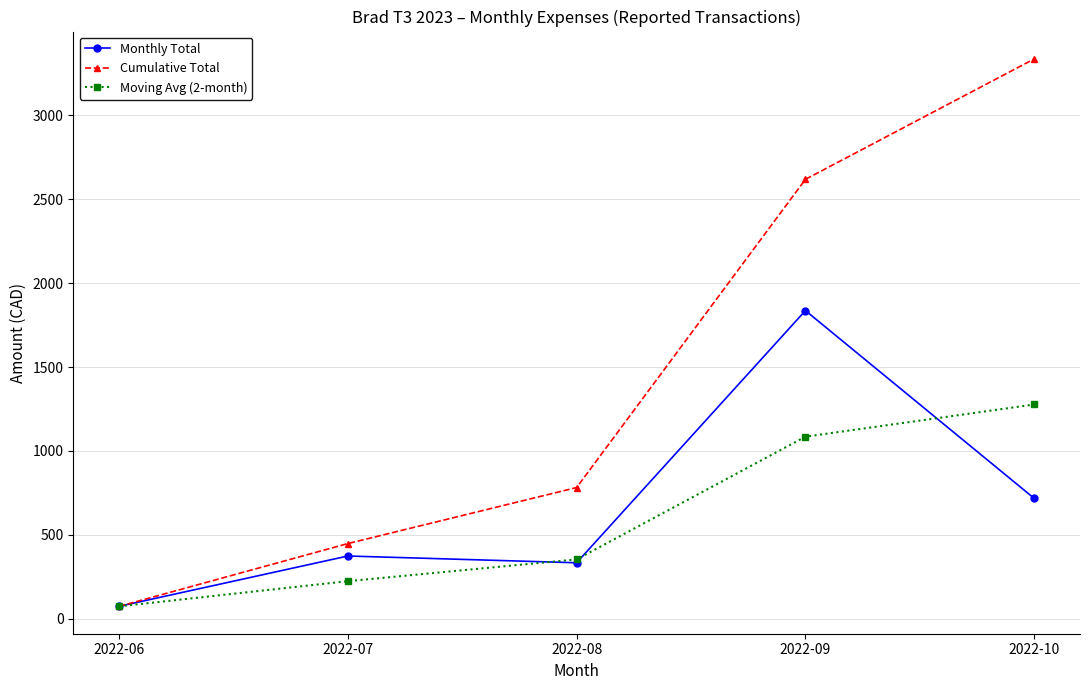

Which series has the widest spread of values?

Cumulative Total